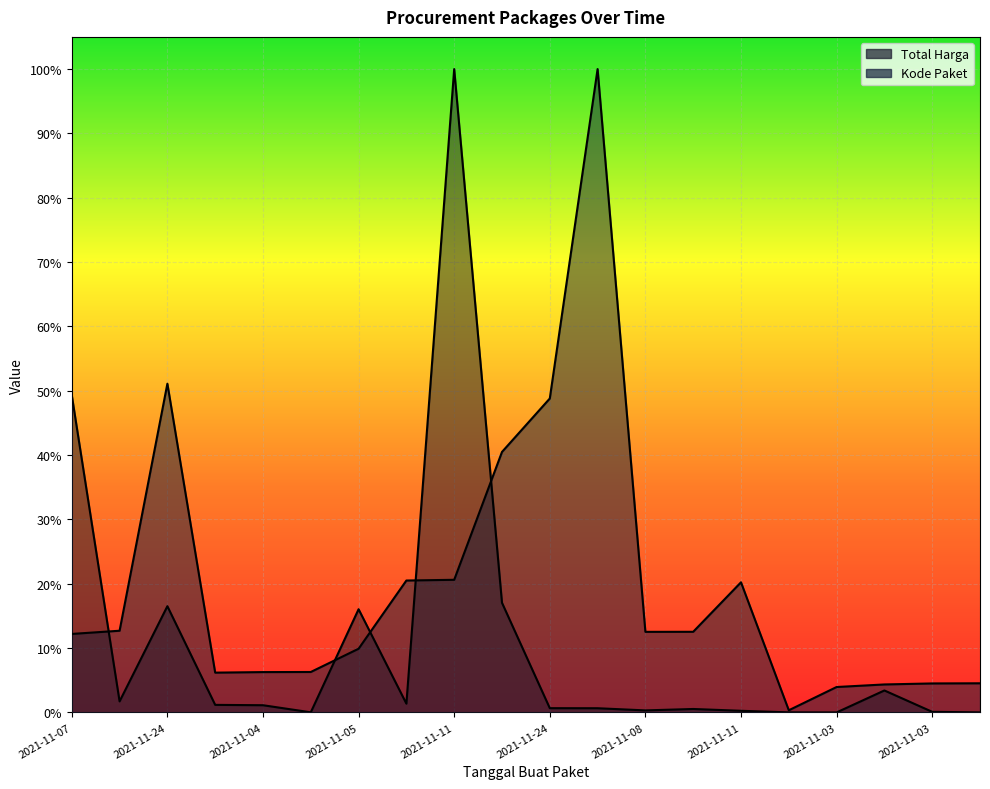

Which series has the largest range (max minus min)?

Total Harga